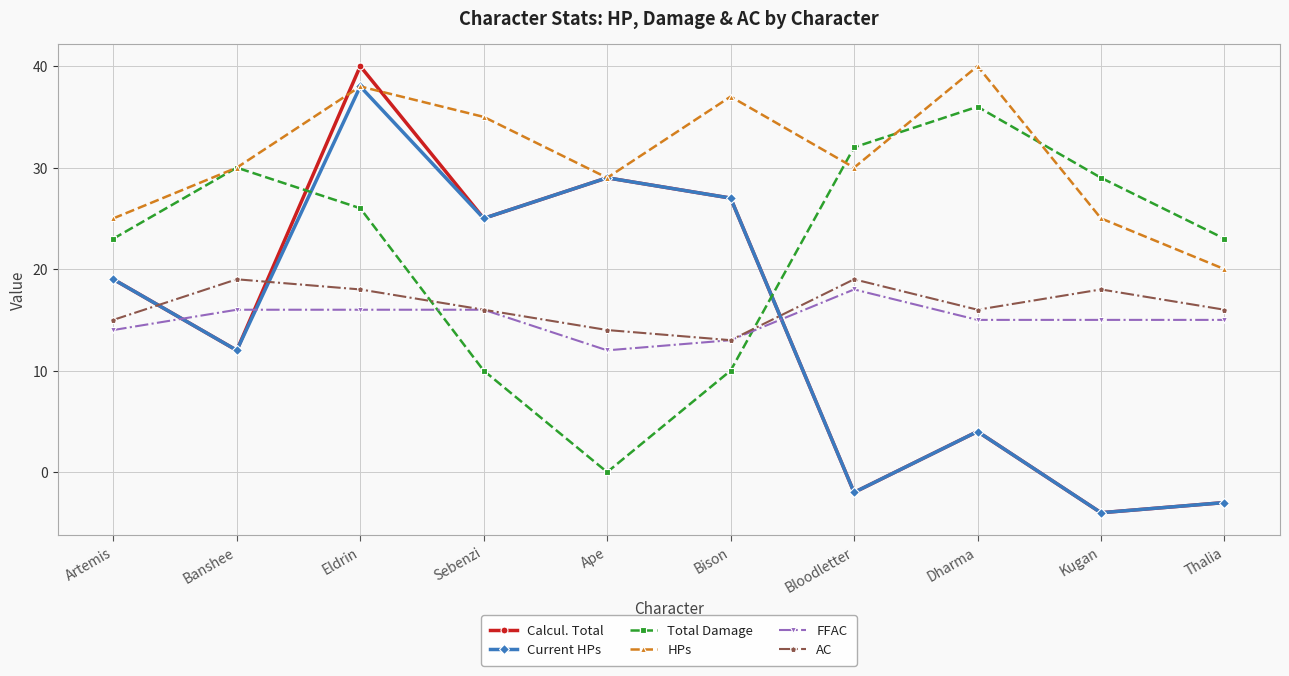

How many values in Calcul. Total are below zero?

3